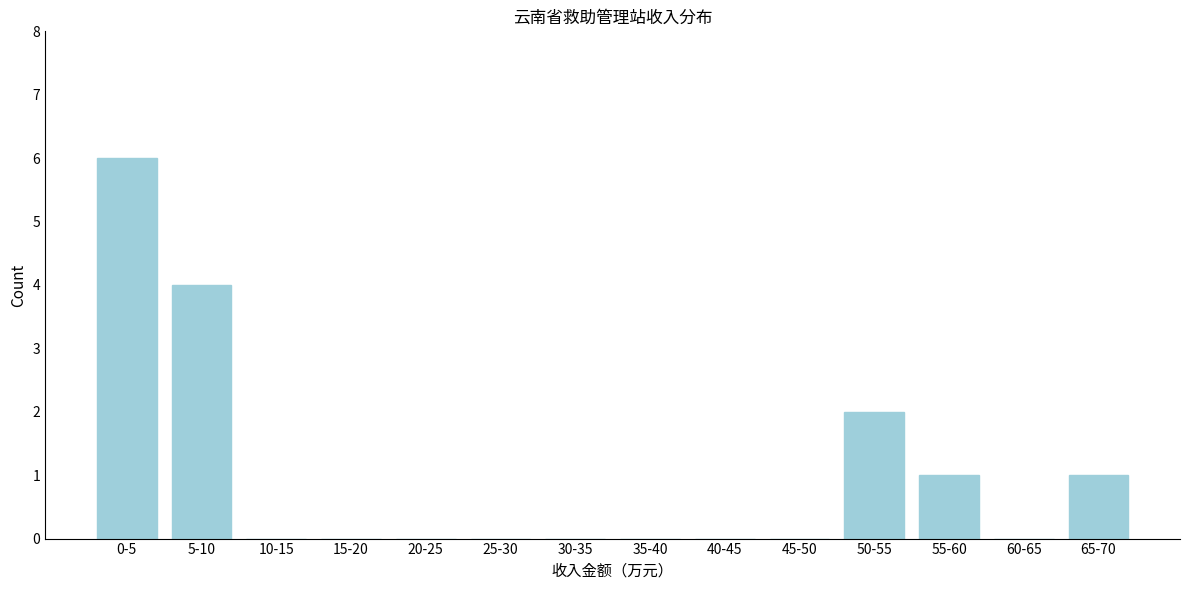

Reading left to right, what are all the values shown in this chart?

0-5=6	5-10=4	10-15=0	15-20=0	20-25=0	25-30=0	30-35=0	35-40=0	40-45=0	45-50=0	50-55=2	55-60=1	60-65=0	65-70=1